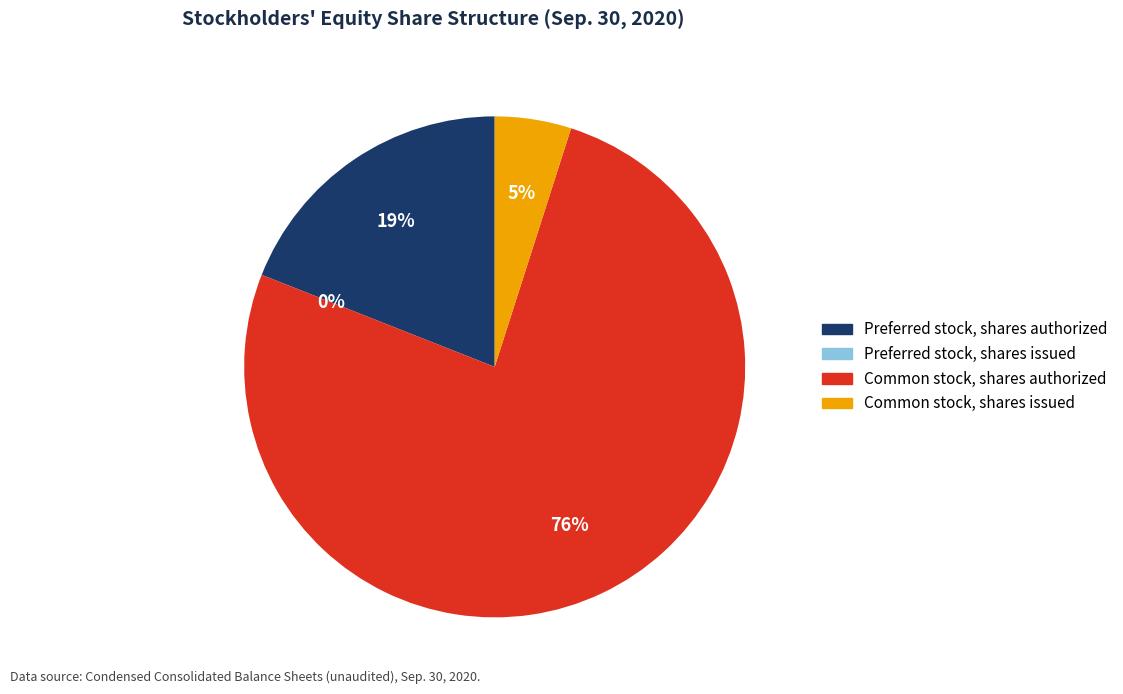

To the nearest percent, what portion does Common stock, shares issued represent?

5%